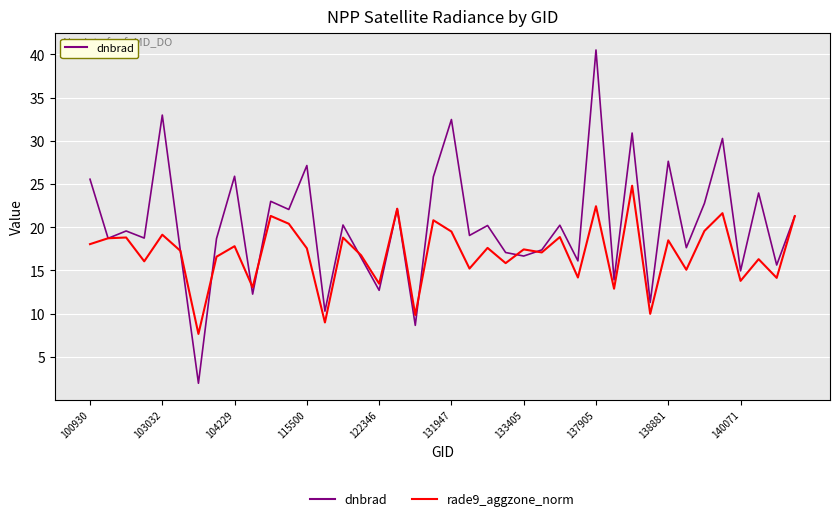

What is the greatest value displayed?

40.5